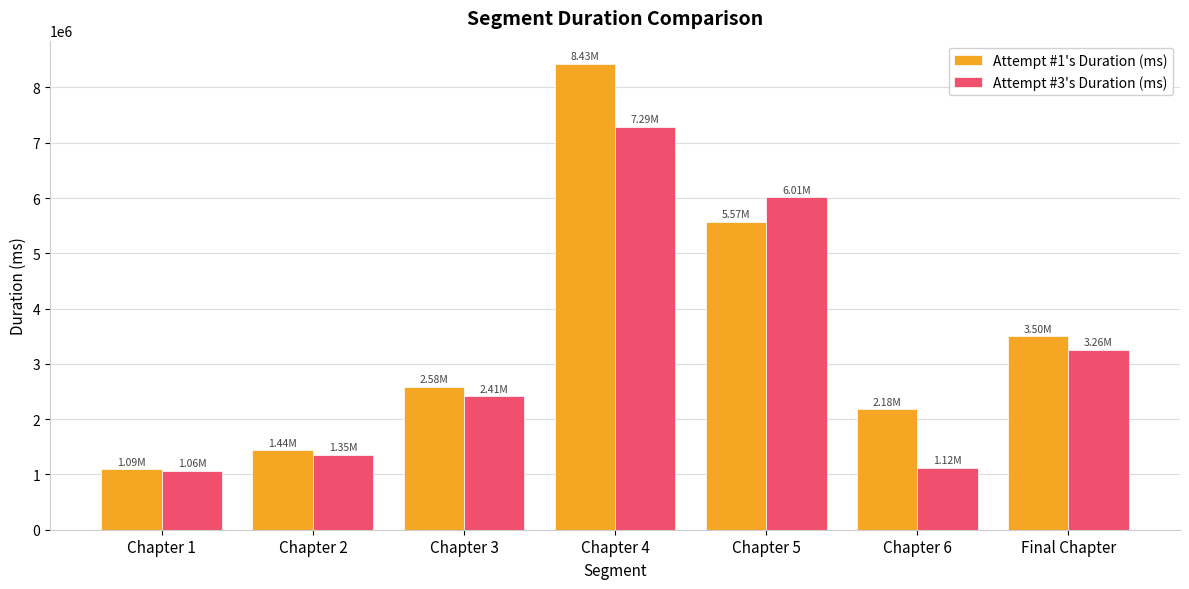

Reading left to right, what are all the values shown in this chart?

Attempt #1's Duration (ms): Chapter 1=1093052	Chapter 2=1435345	Chapter 3=2584303	Chapter 4=8425124	Chapter 5=5569668	Chapter 6=2176959	Final Chapter=3496482
Attempt #3's Duration (ms): Chapter 1=1061805	Chapter 2=1353104	Chapter 3=2411116	Chapter 4=7291032	Chapter 5=6012976	Chapter 6=1116954	Final Chapter=3256553